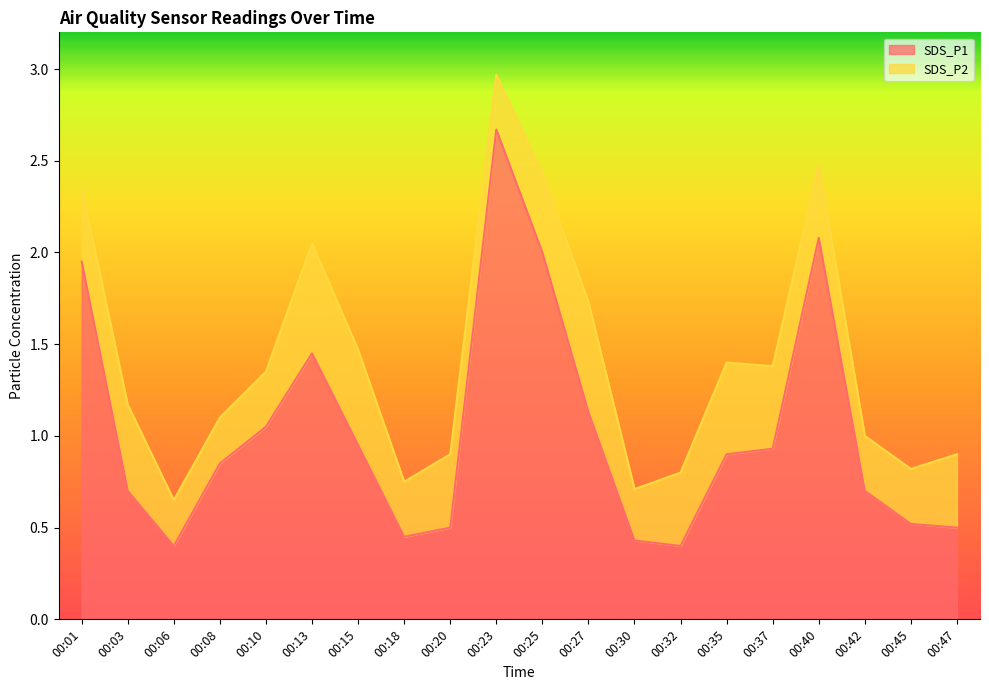

Rank the categories by value from lowest to highest.

00:06, 00:32, 00:30, 00:18, 00:20, 00:47, 00:45, 00:03, 00:42, 00:08, 00:35, 00:37, 00:15, 00:10, 00:27, 00:13, 00:01, 00:25, 00:40, 00:23